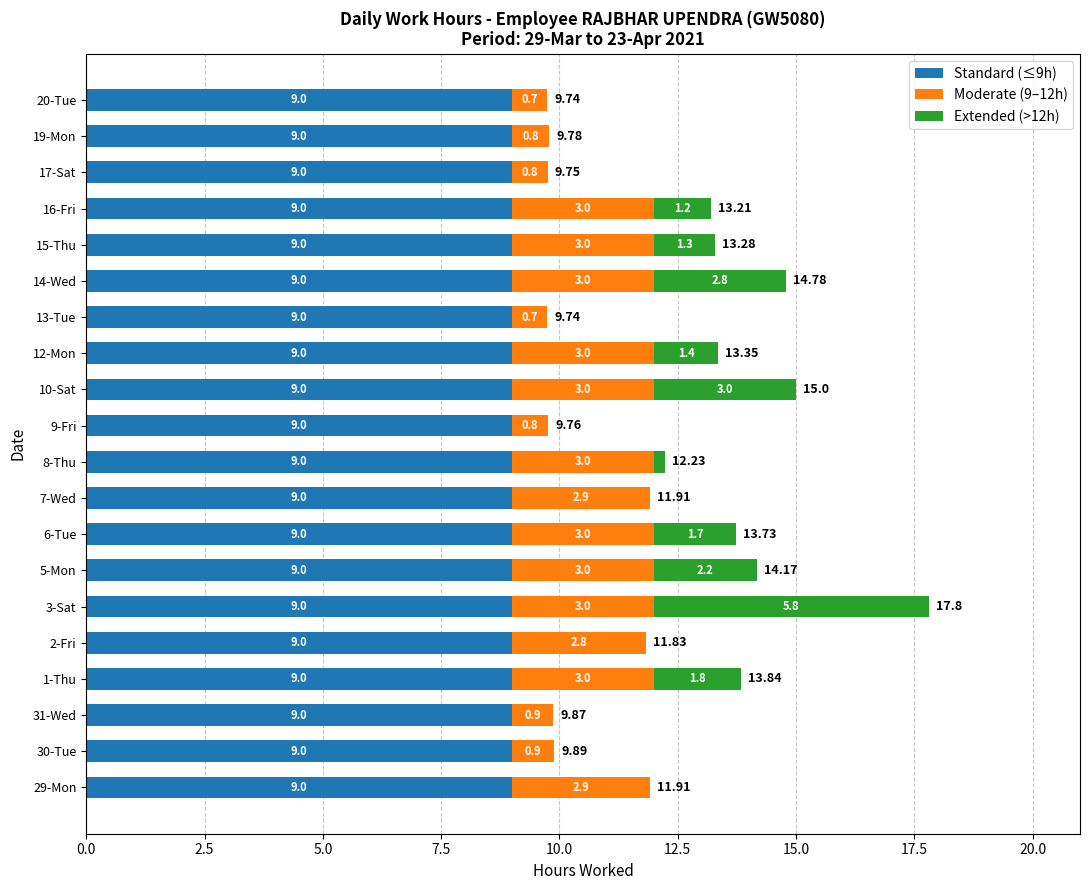

What are all the series names shown in the legend?

Standard (≤9h), Moderate (9–12h), Extended (>12h)